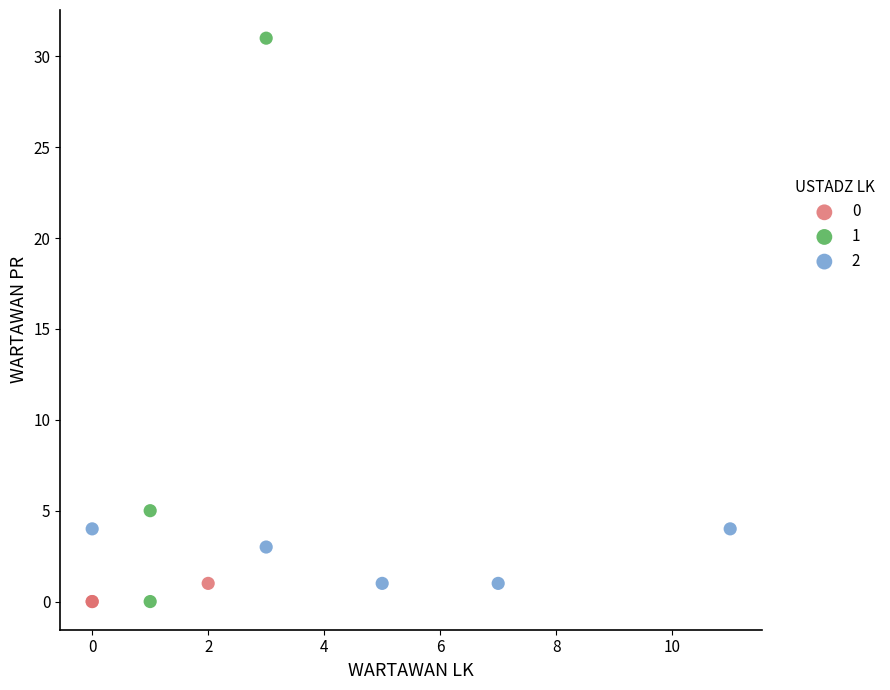

Which series has the largest Y range (max minus min)?

1